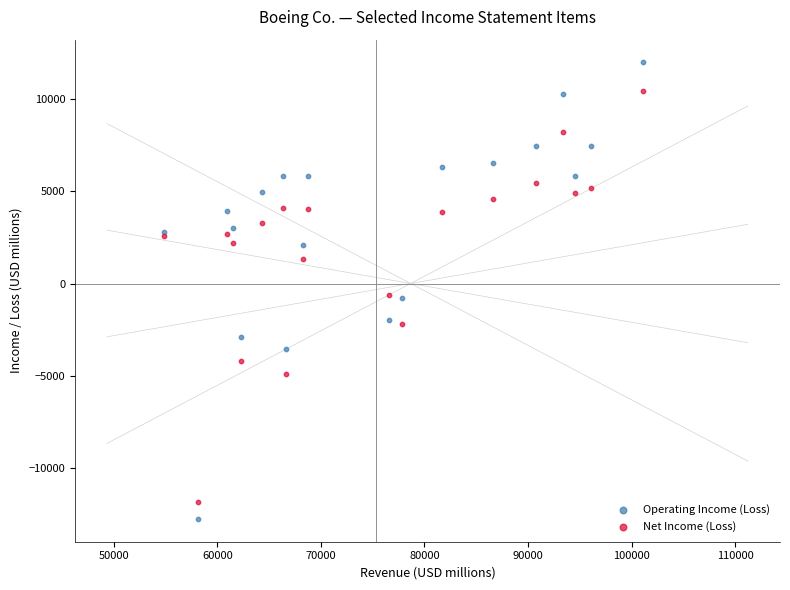

Which series contains the highest Y value?

Operating Income (Loss)